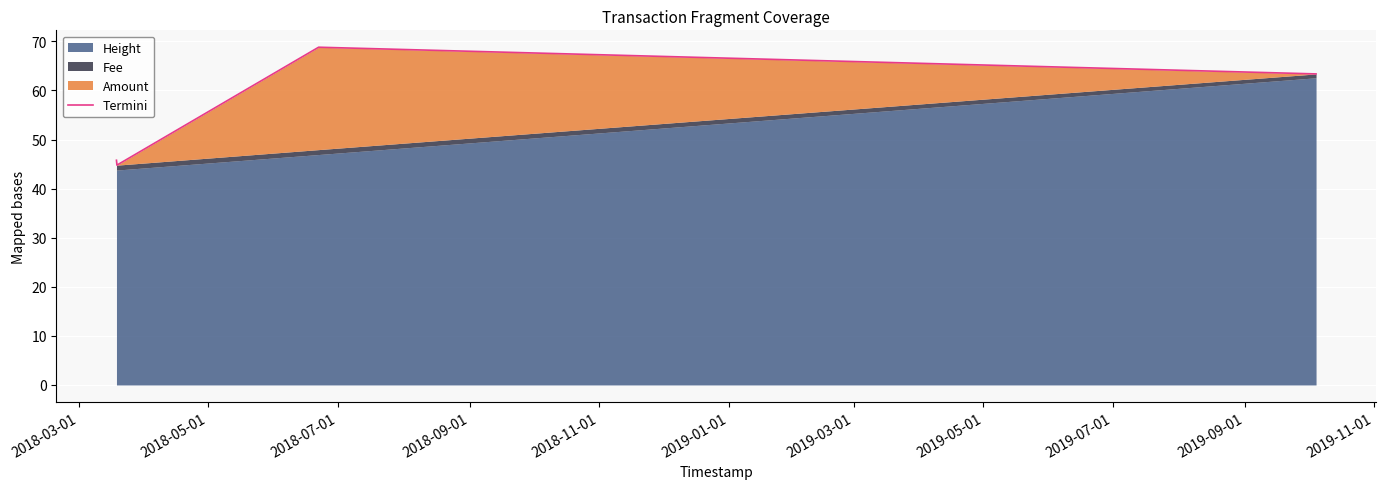

Is it true that the value at 2018-07-01 is 68.8?

True